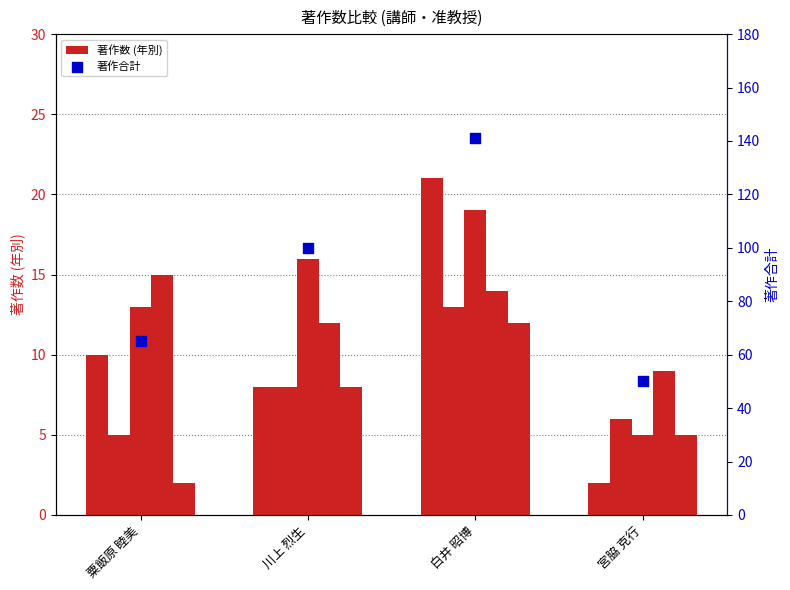

What is the total value across all series at 宮脇 克行?

77